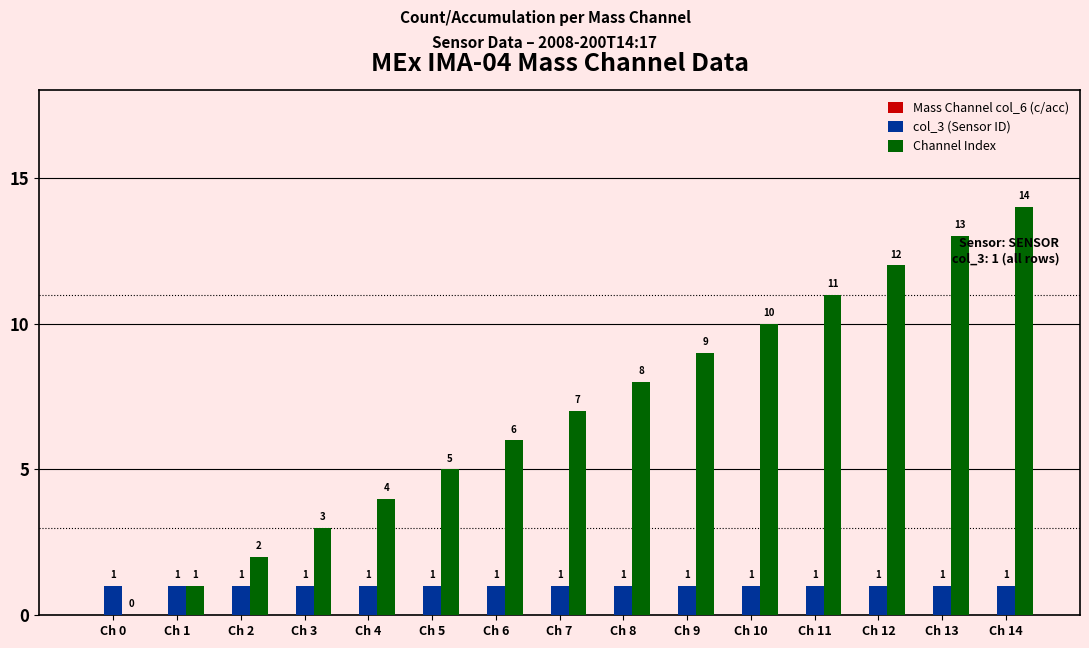

What is the total value across all series at Ch 3?

4